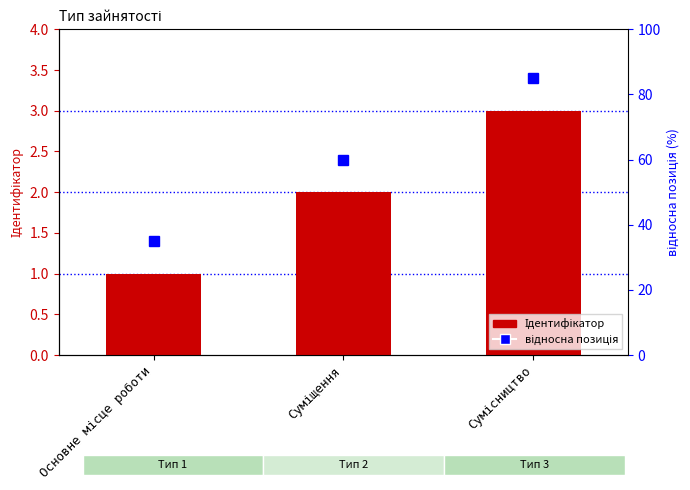

At which category does the chart reach its minimum across all series?

Основне місце роботи